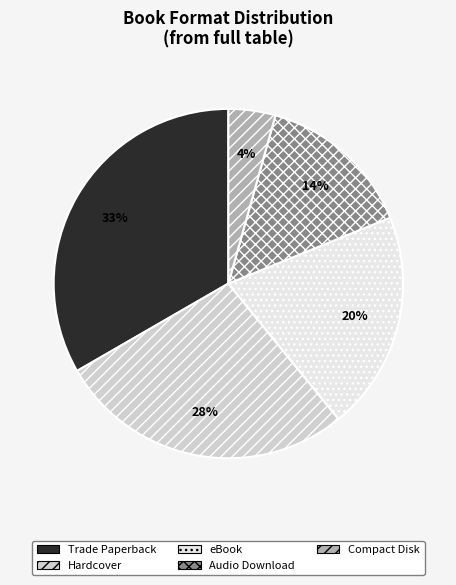

To the nearest percent, what is the difference between the largest and smallest slice percentages?

29%